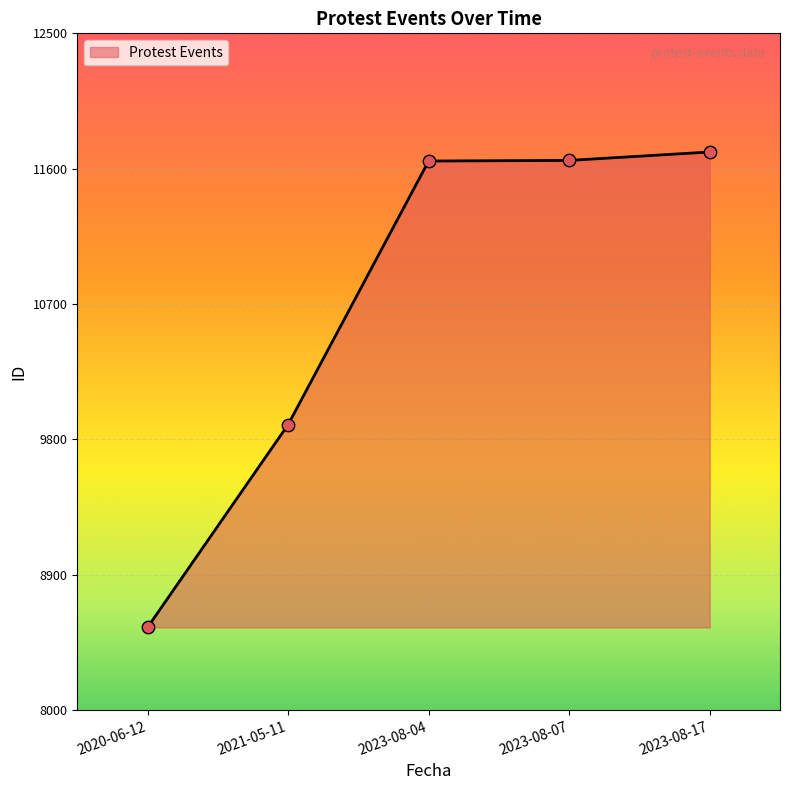

What is the change in value from 2023-08-04 to 2023-08-07?

+4